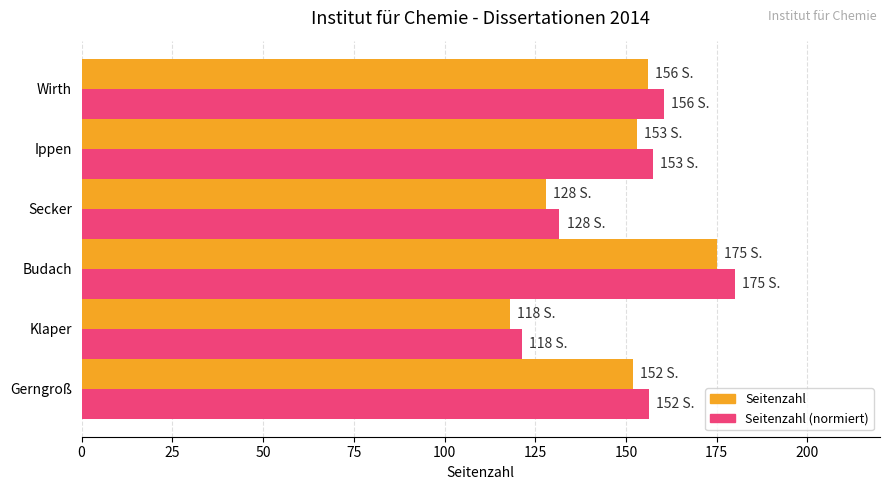

The value of Seitenzahl at Secker is 183.3. True or false?

False